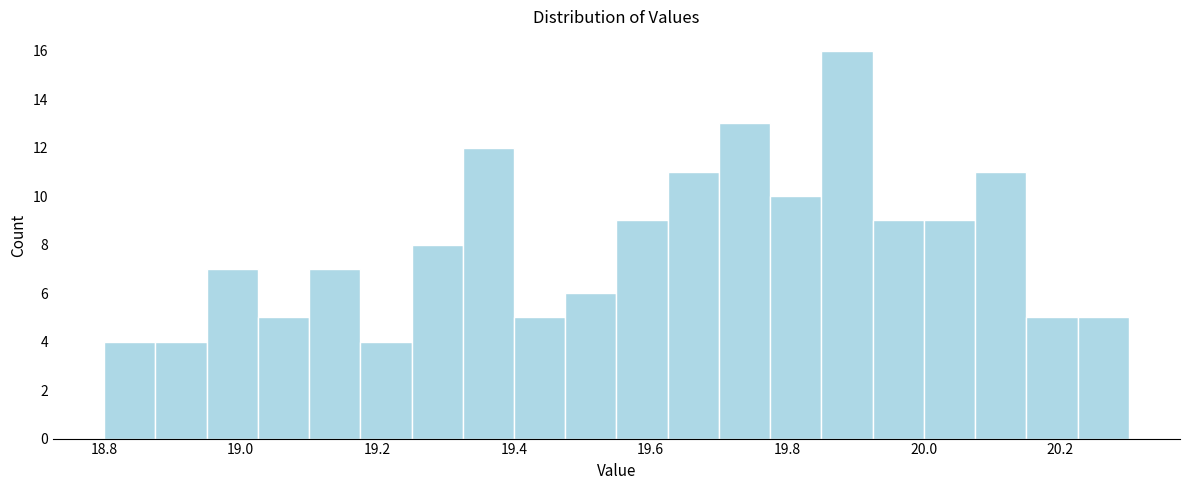

Read against the x-axis, roughly where is the centre of the tallest bar?

19.88